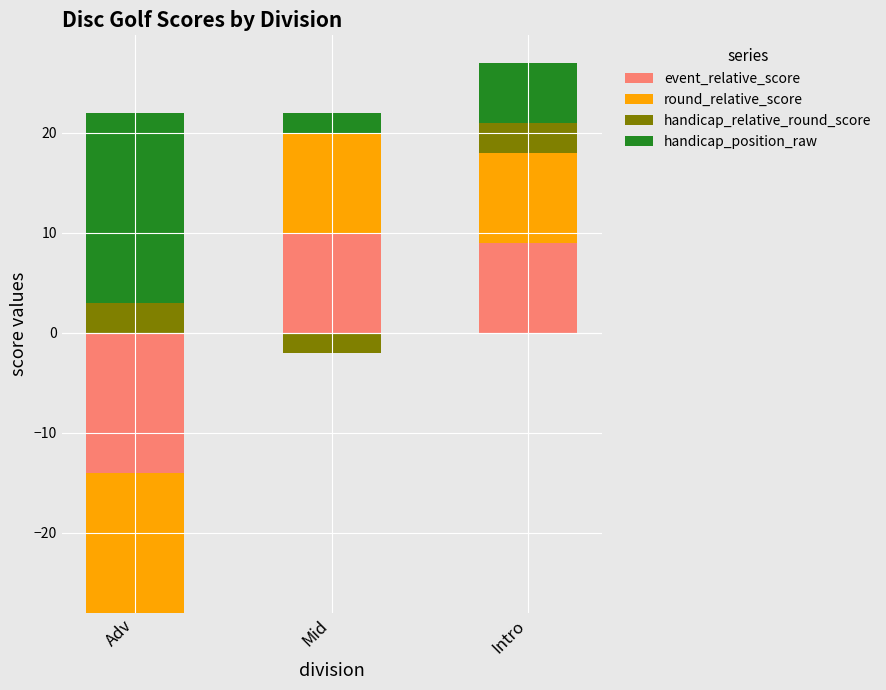

What is the sum of the handicap_position_raw values at Mid and Intro?

8